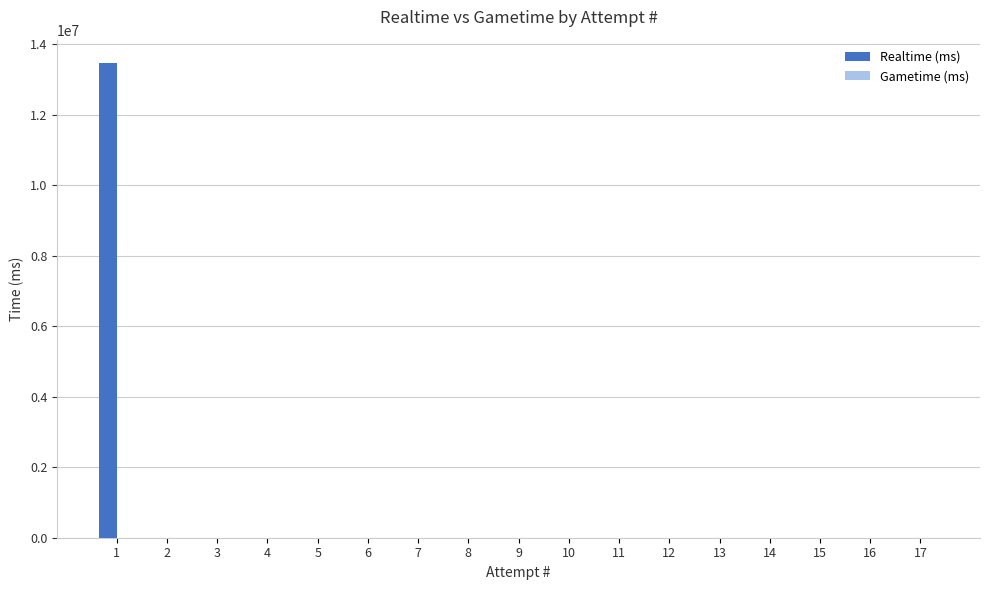

The value at 10 is 6368322. True or false?

False